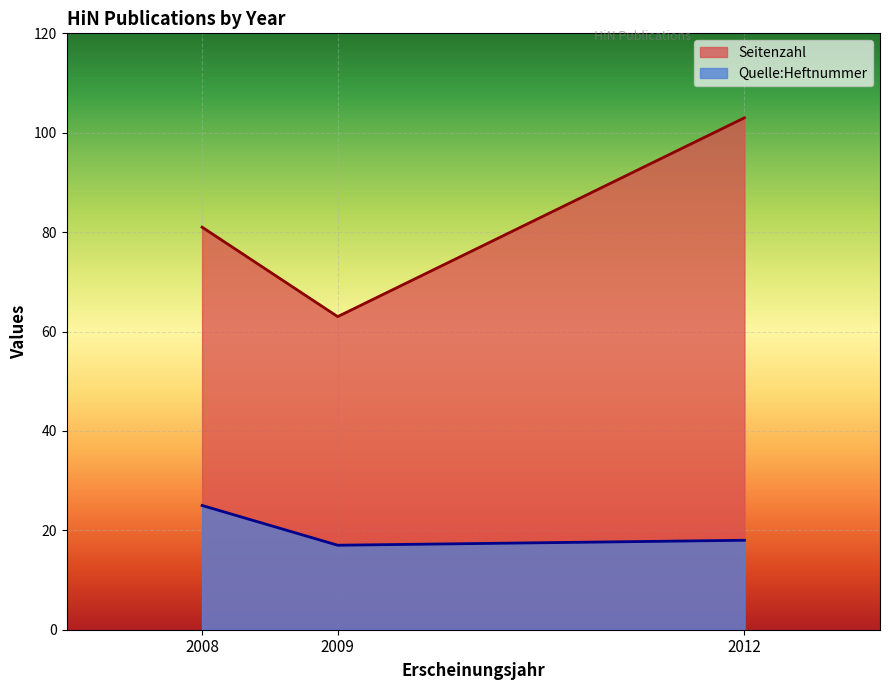

The value of Quelle:Heftnummer at 2012 is 25. True or false?

False